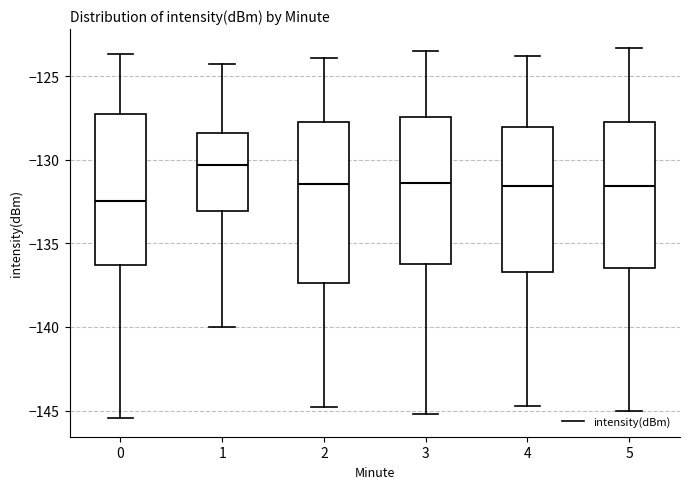

Which box's median line is the highest?

1